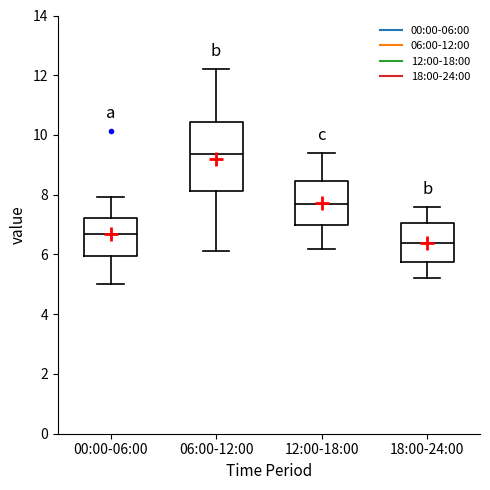

Where does the median line of the box for 12:00-18:00 sit on the y-axis? The values are not printed on the chart, so give them approximately, as read against the axis.

7.8